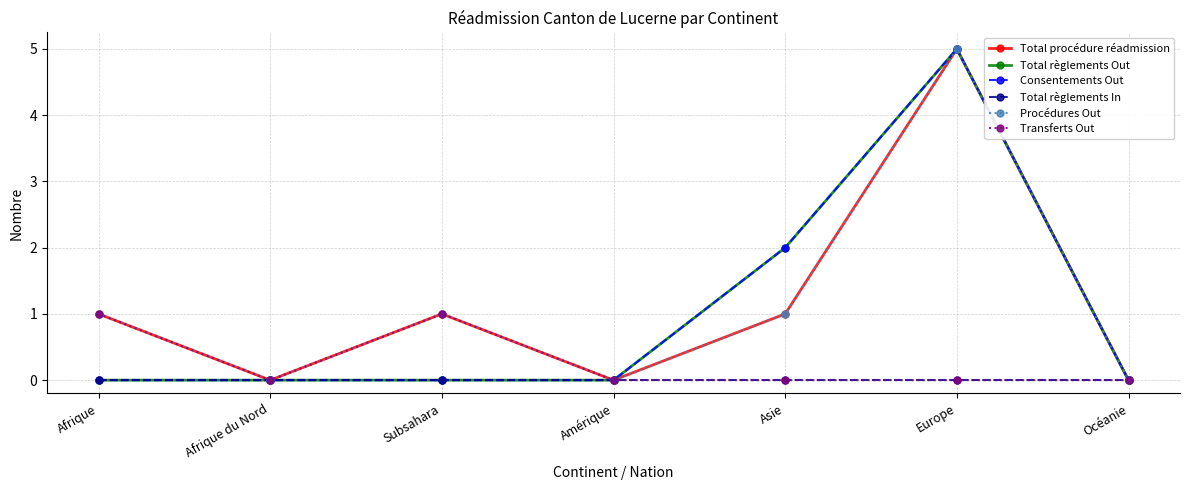

Is this an area chart (filled region under the line)?

No